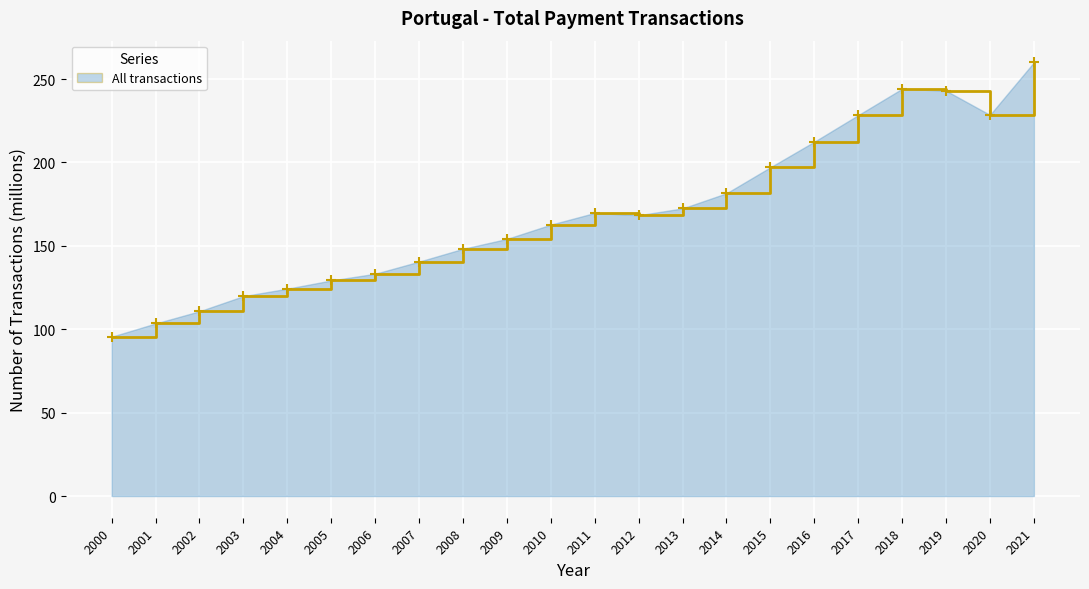

List the labels in order of value, largest first.

2021, 2018, 2019, 2020, 2017, 2016, 2015, 2014, 2013, 2011, 2012, 2010, 2009, 2008, 2007, 2006, 2005, 2004, 2003, 2002, 2001, 2000